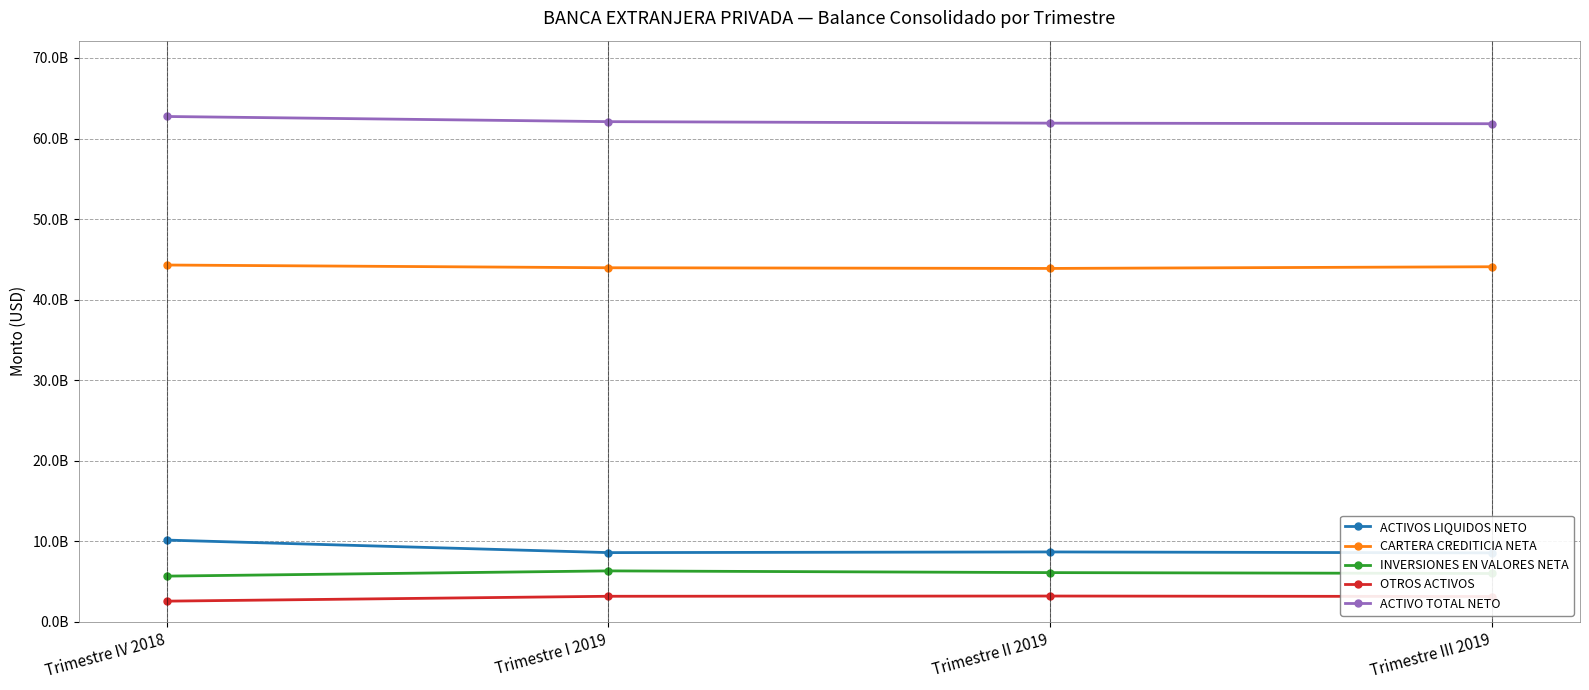

How many interior local valleys does the CARTERA CREDITICIA NETA series have?

1